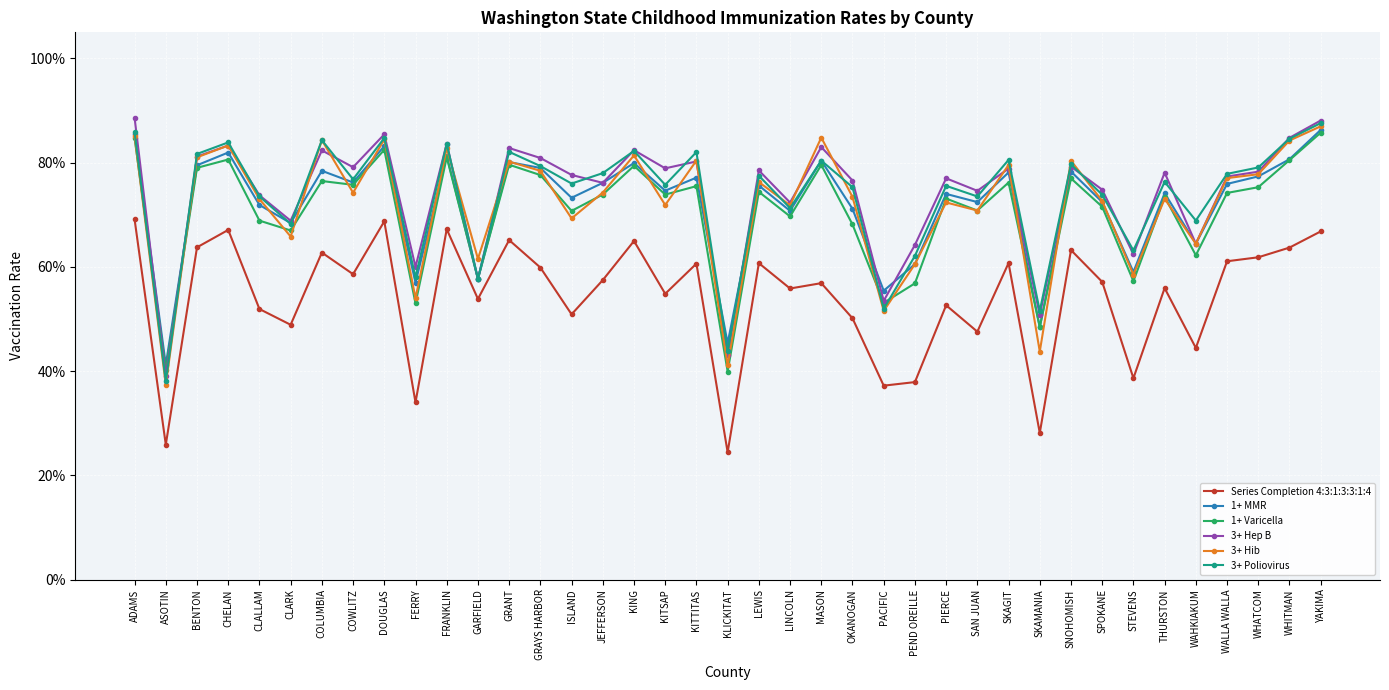

At how many categories does at least one series exceed 0?

39